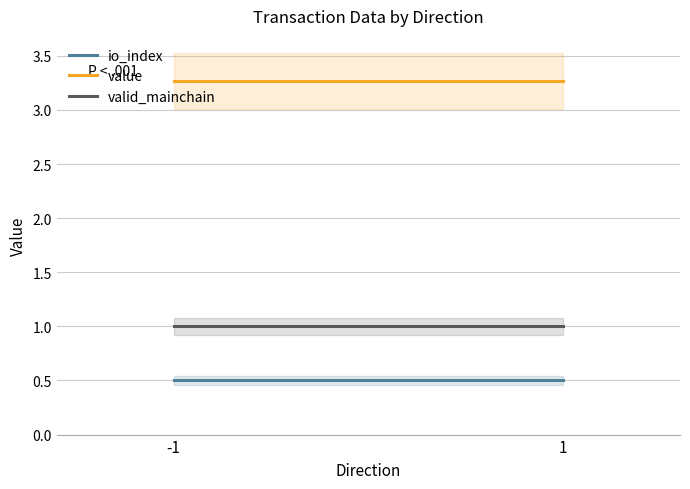

Reading right to left, extract all data points from this chart.

io_index: 0.5	0.5
value: 3.3	3.3
valid_mainchain: 1.0	1.0